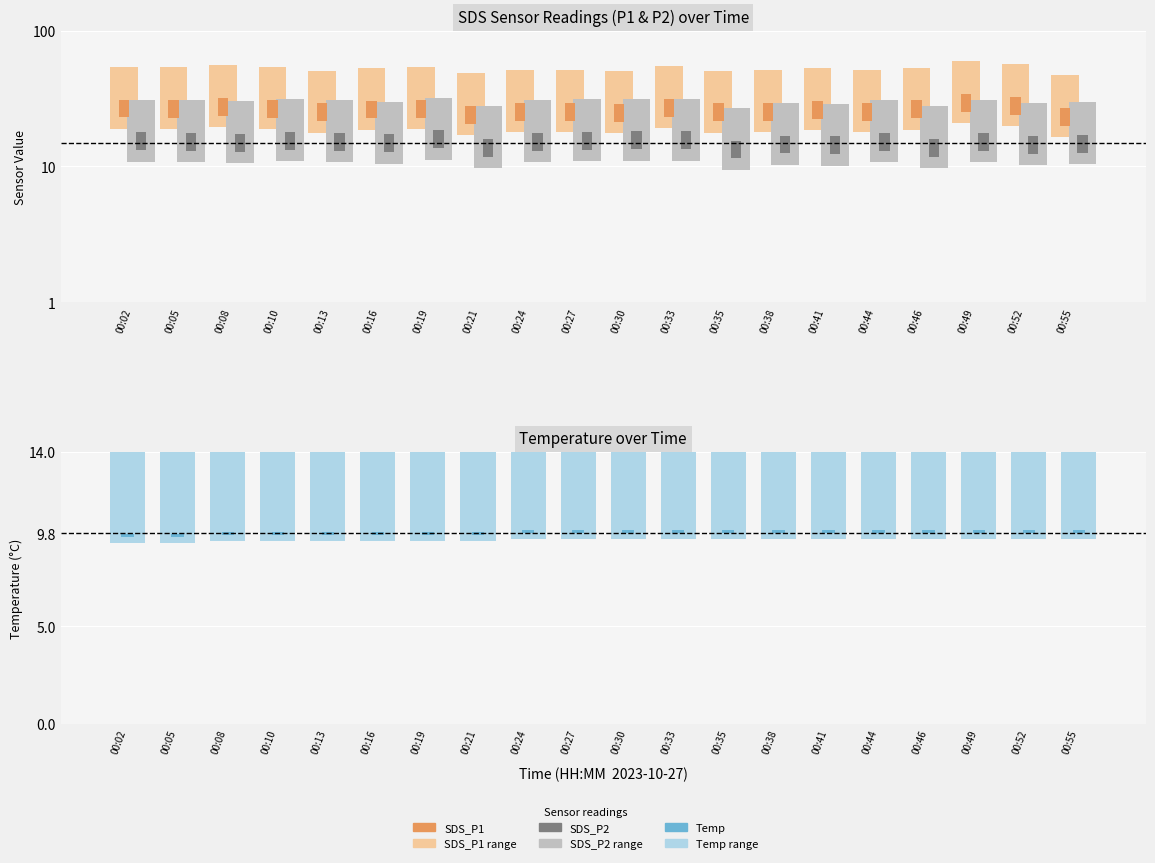

List the series in order of their overall mean, highest first.

SDS_P1, SDS_P2, Temp